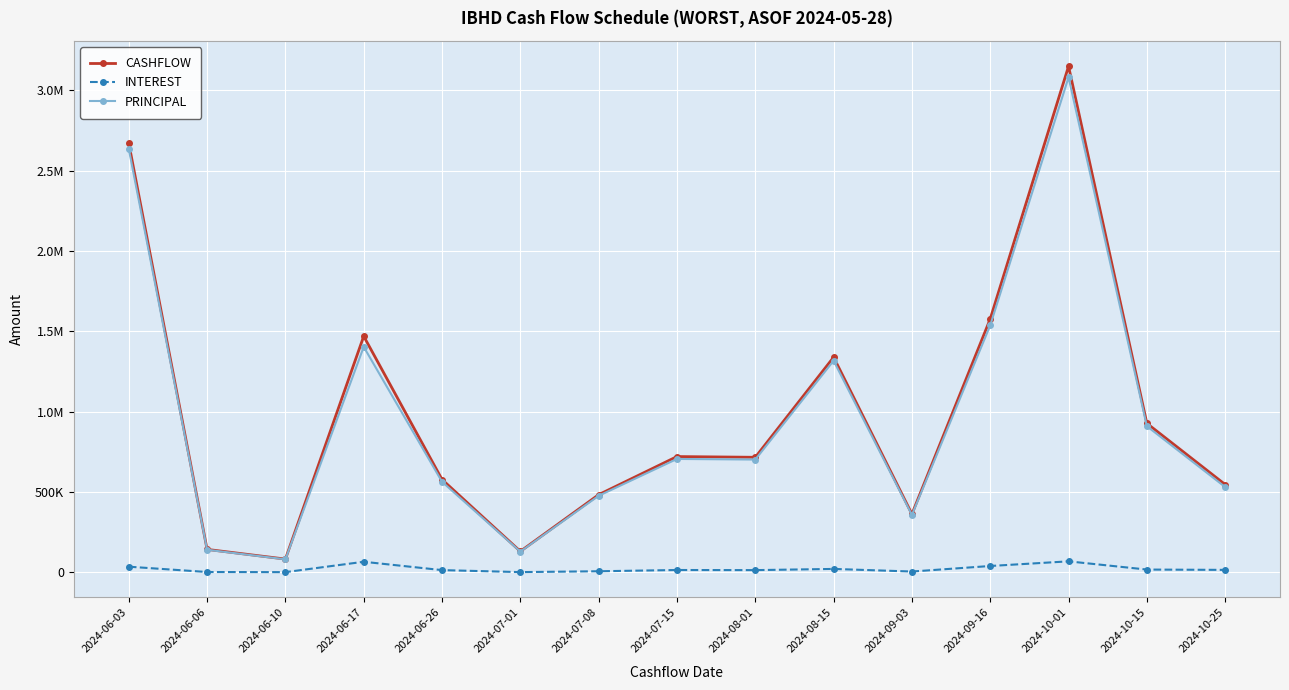

What position from the left is 2024-06-26?

5